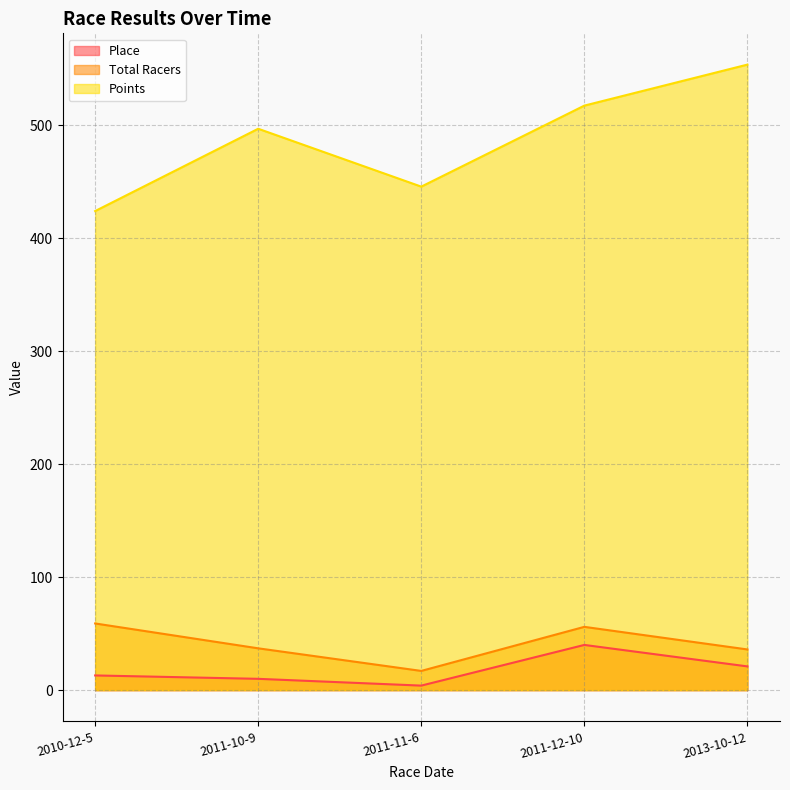

What is the sum of the Place values at 2010-12-5 and 2011-11-6?

17.0